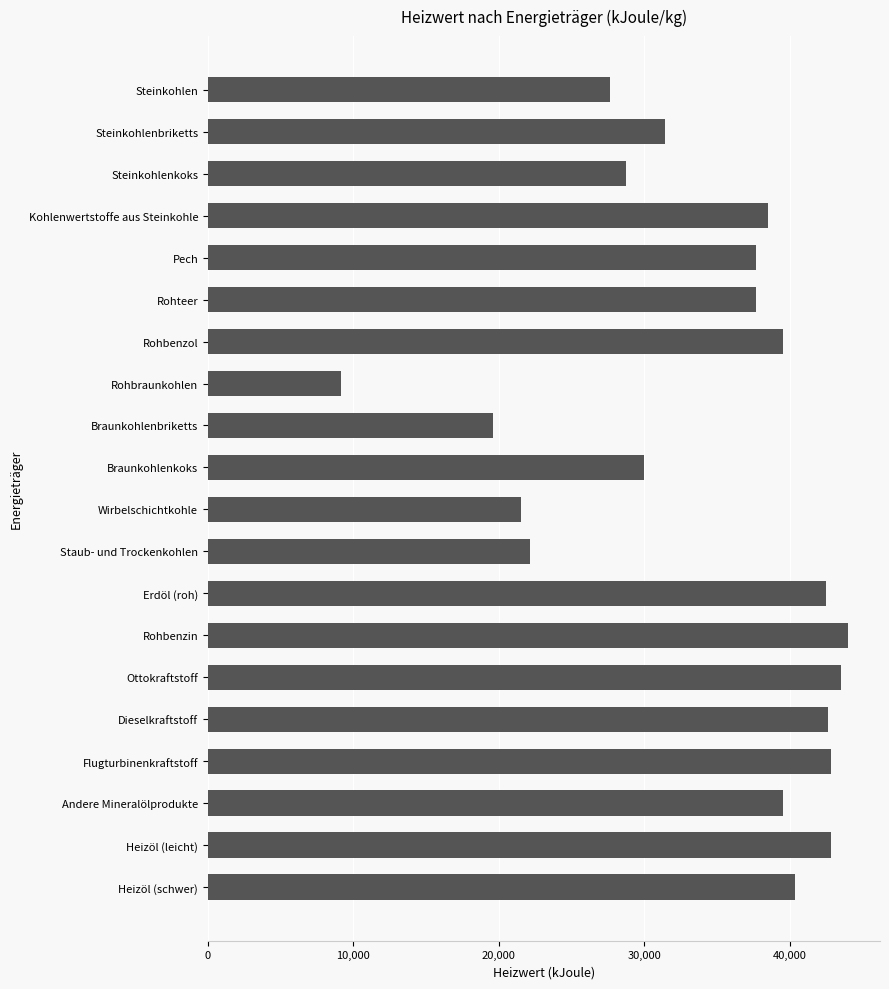

The value at Rohbenzin is 44000. True or false?

True